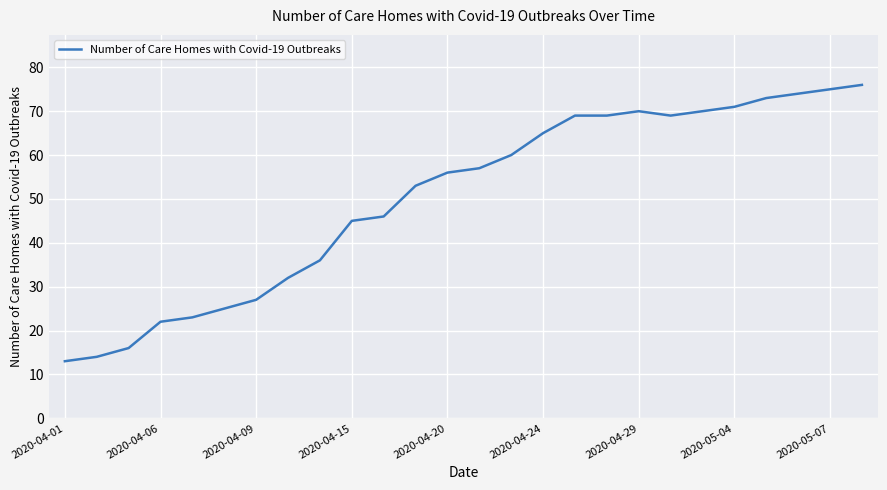

What is the difference between the maximum and minimum values?

63